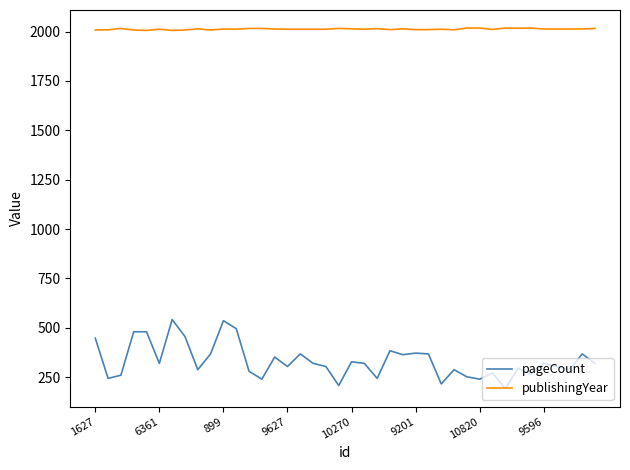

Which series has the largest range (max minus min)?

pageCount